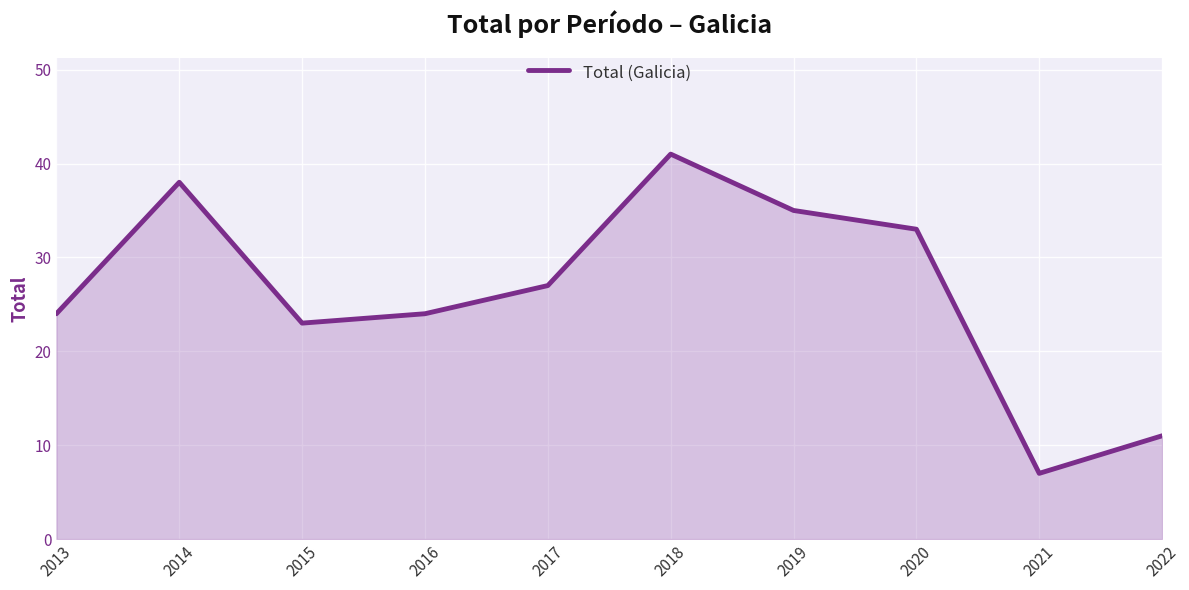

At which category does the chart reach its peak across all series?

2018